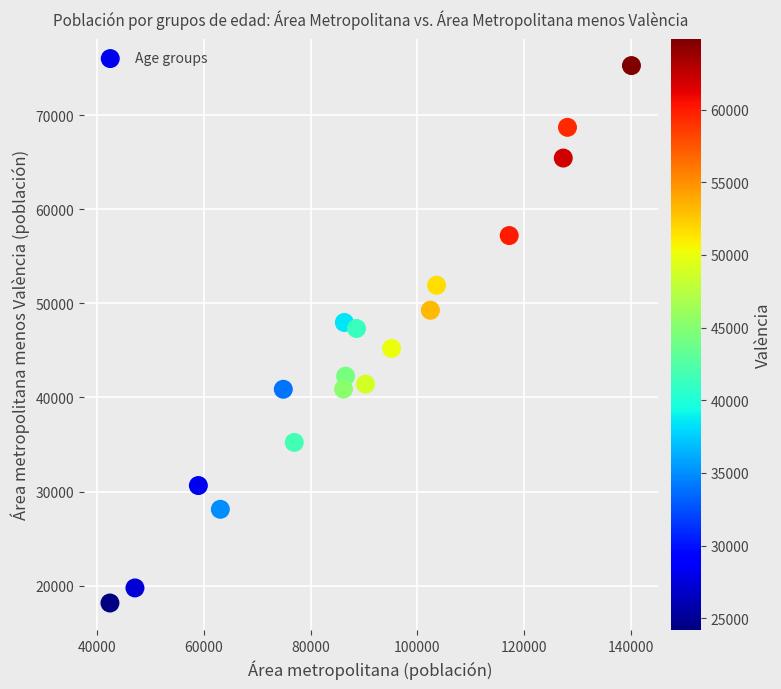

What is the range of Y values (max minus min)?

57110